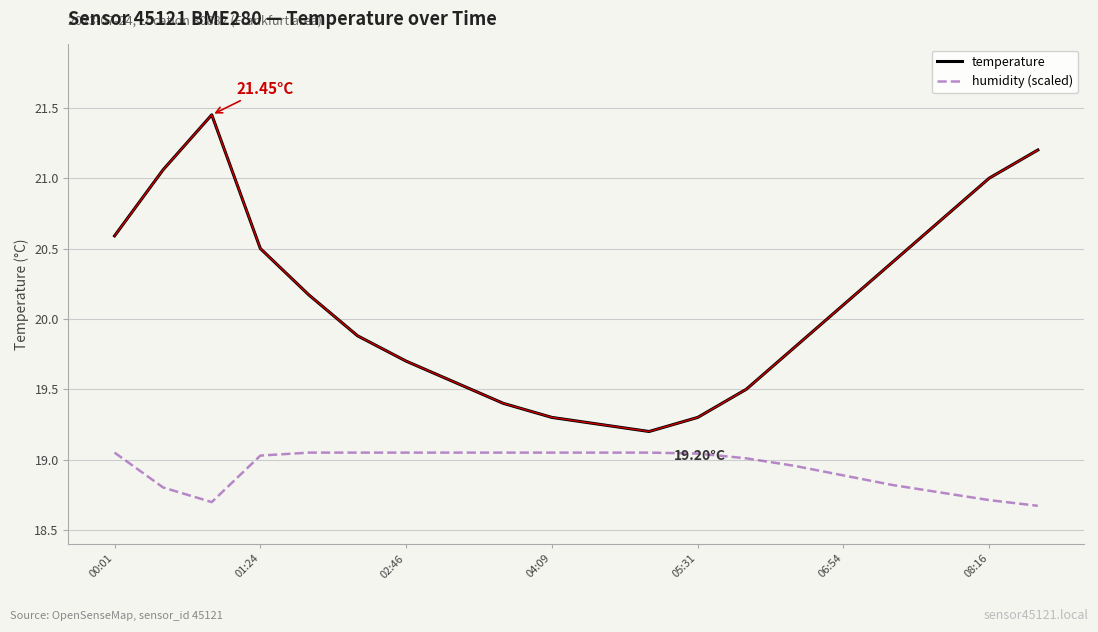

Which series has the widest spread of values?

temperature